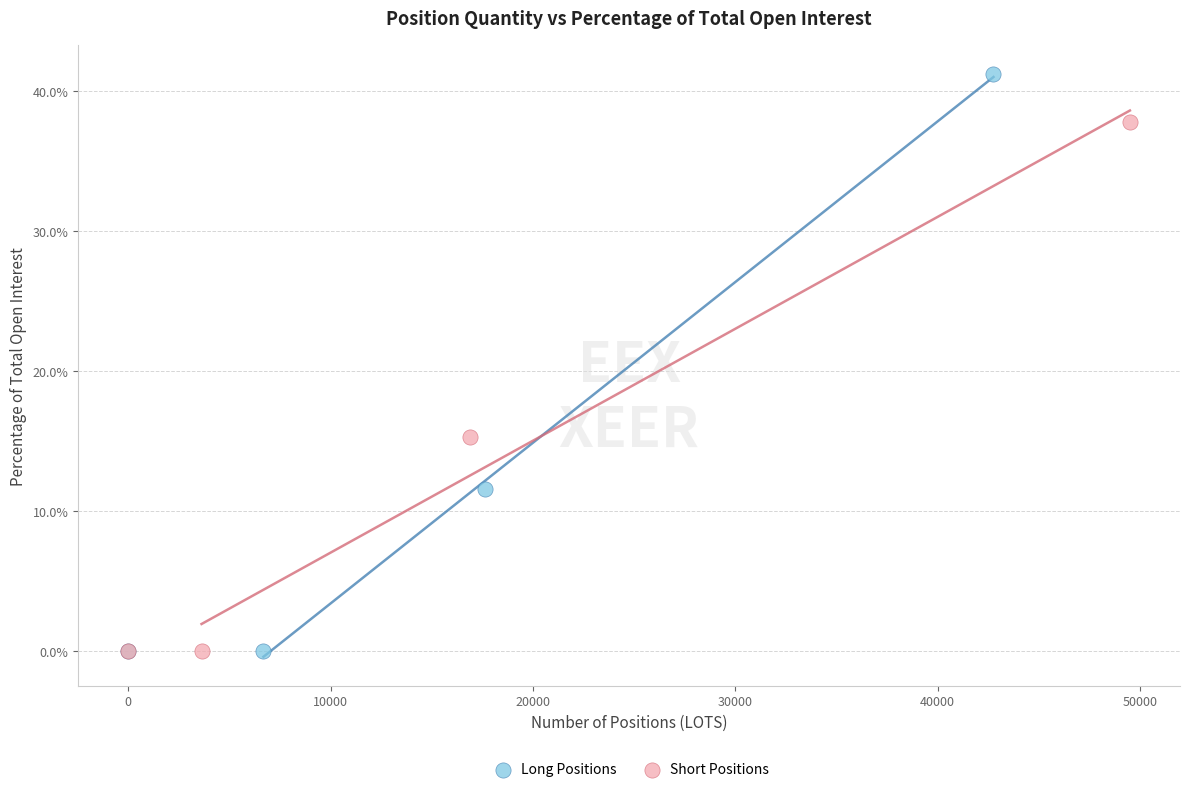

Which series has the widest spread of Y values?

Long Positions